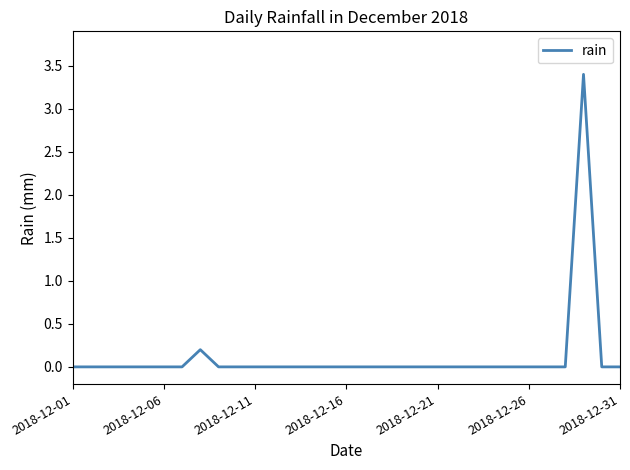

What is the greatest value displayed?

3.4